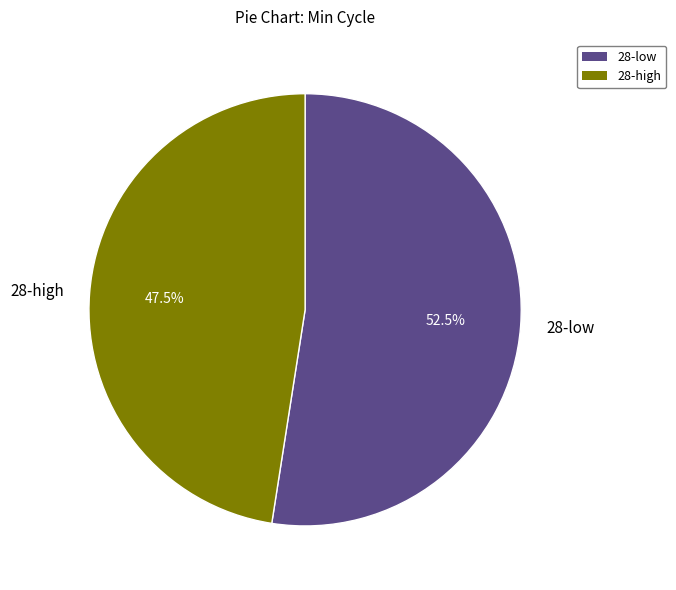

What percentage do 28-high and 28-low together represent?

100.0%